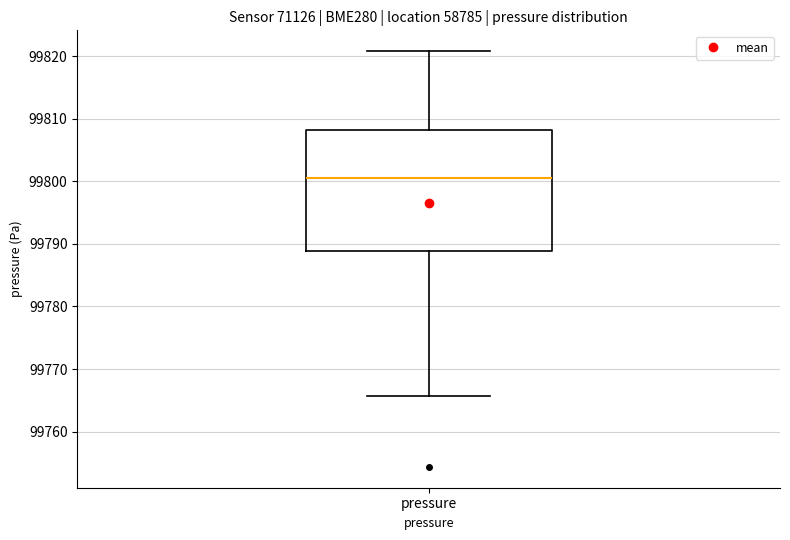

Where is the lower edge of the box for pressure on the y-axis? The values are not printed on the chart, so give them approximately, as read against the axis.

99789